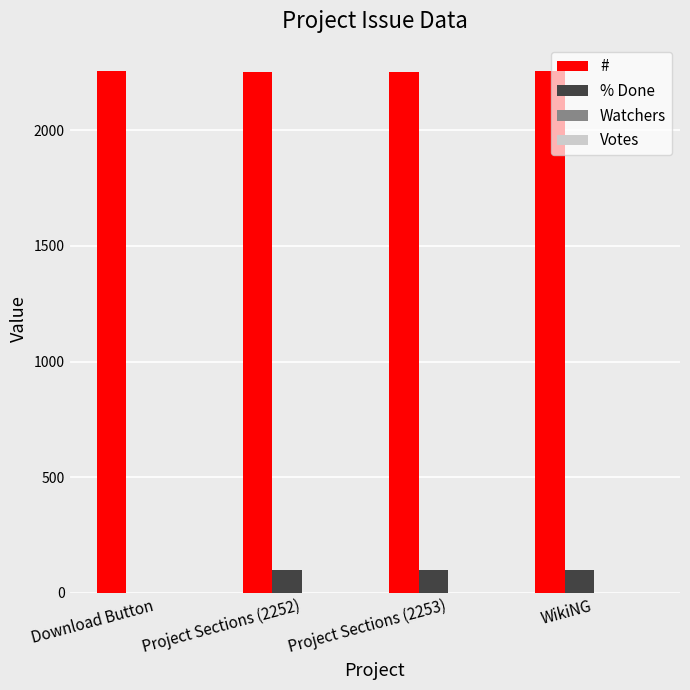

Is the value of % Done at WikiNG greater than the value of # at Download Button?

No